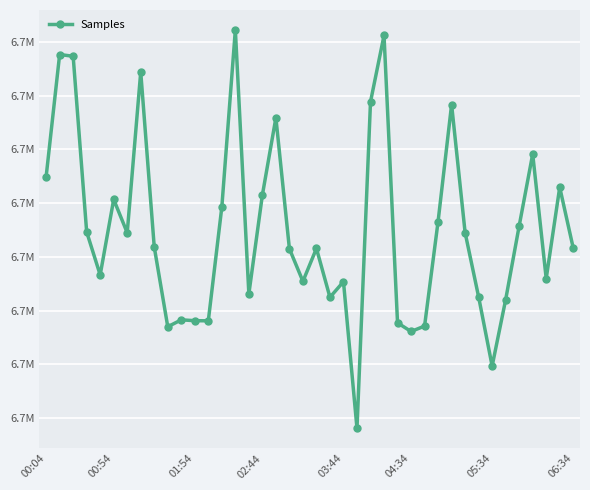

Is this an area chart (filled region under the line)?

No